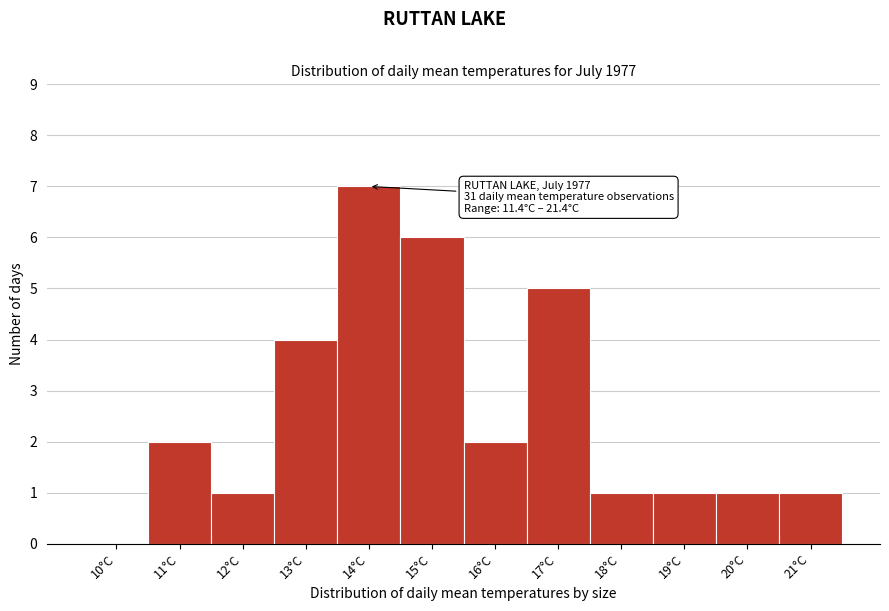

Reading left to right, list all the values displayed in this chart.

10°C=0	11°C=2	12°C=1	13°C=4	14°C=7	15°C=6	16°C=2	17°C=5	18°C=1	19°C=1	20°C=1	21°C=1